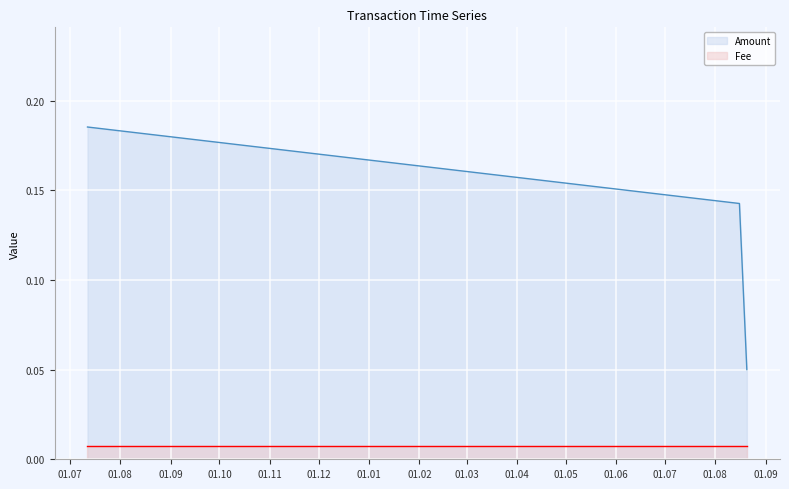

Which category has the lowest value across all series?

2020-08-20 10:30:45